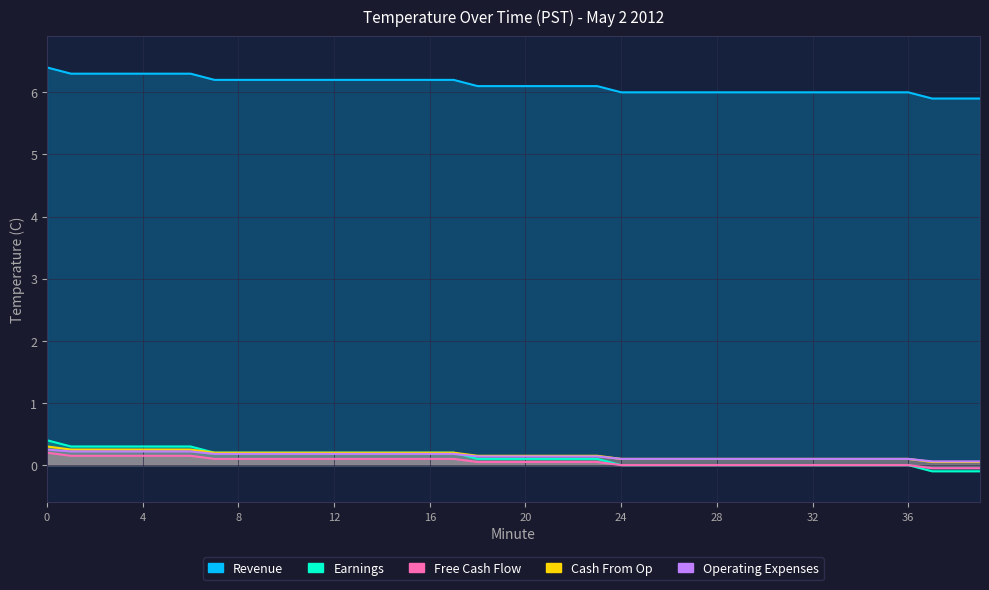

True or false: Free Cash Flow and Revenue intersect in this chart.

False